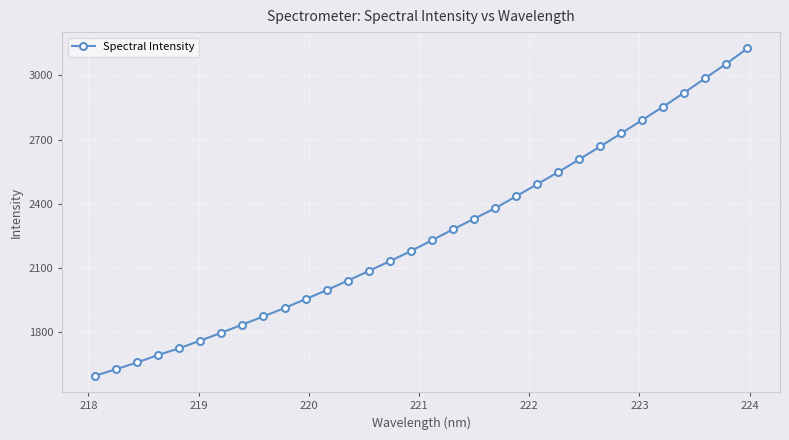

What is the sum of all values?

72280.6